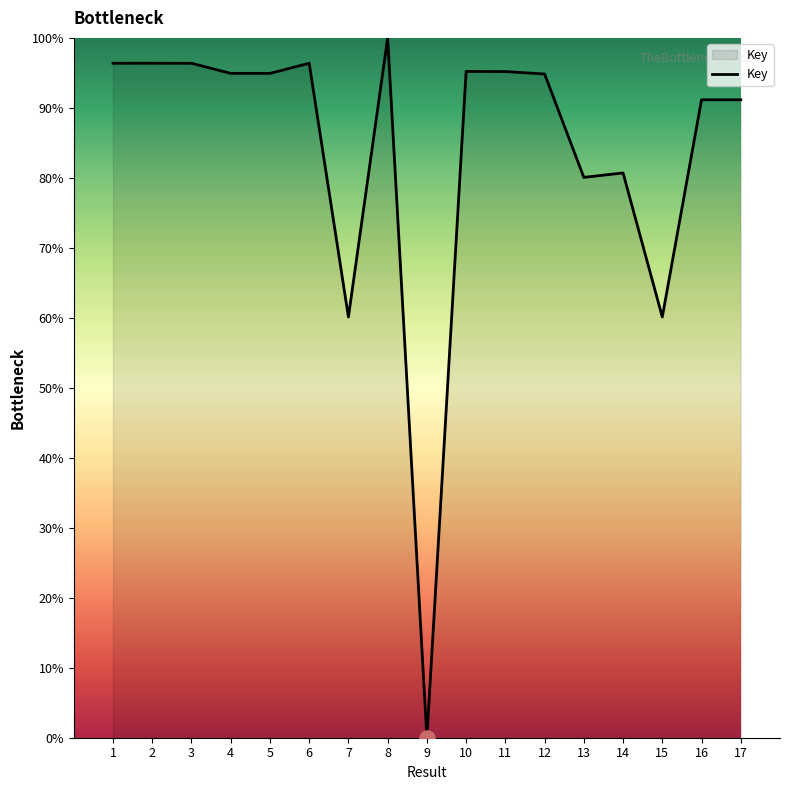

Approximately how many times larger is the value at 2 compared to 7?

1.6